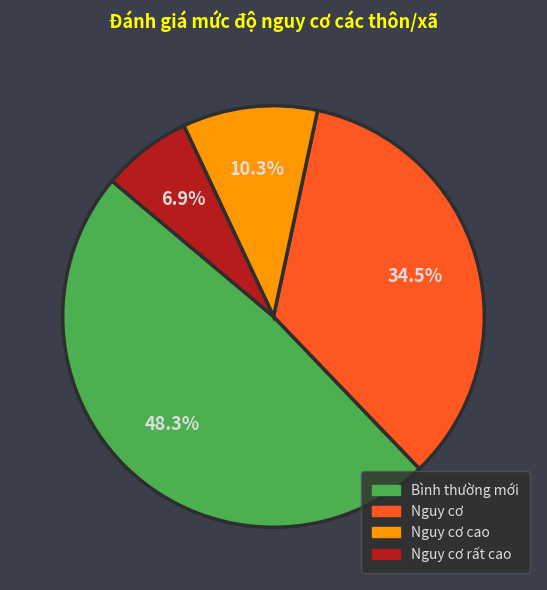

Is there any slice that represents more than half of the pie?

No